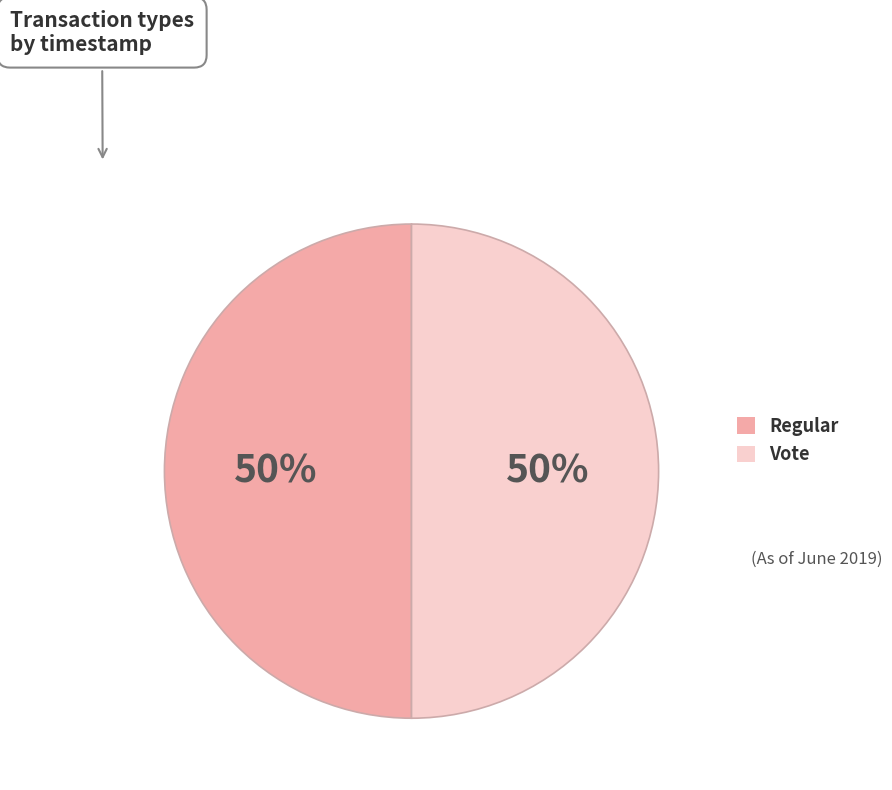

Combined, do Vote and Regular account for over 50%?

Yes